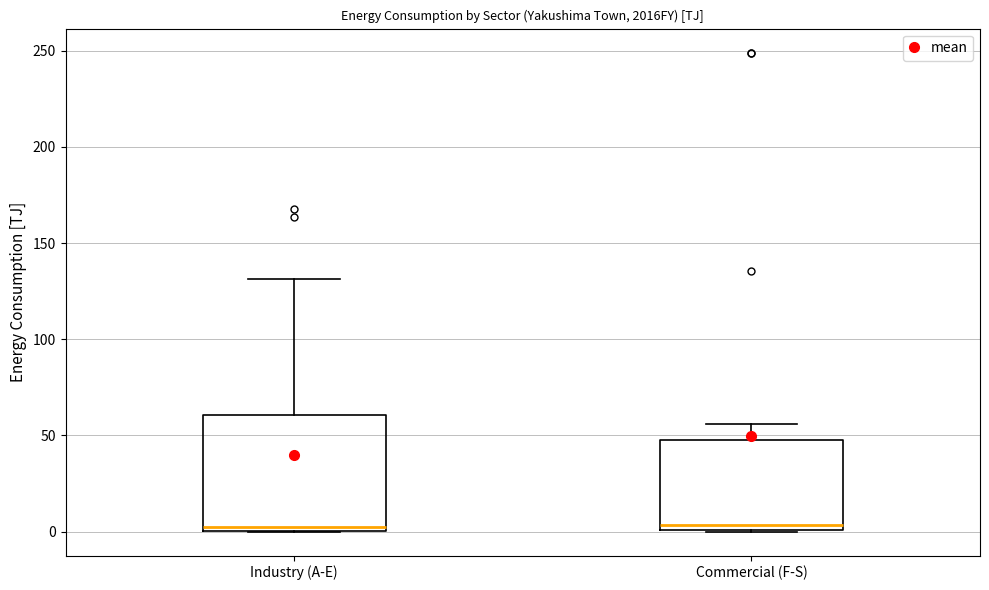

Reading left to right, read every box against the y-axis: the position of its median line, the range the box covers, and the ends of its whiskers. The values are not printed on the chart, so give them approximately, as read against the axis.

Industry (A-E): median 0 (just above the box's lower edge), box 0 to 60, whiskers 0 to 130
Commercial (F-S): median 5, box 0 to 50, whiskers 0 to 55